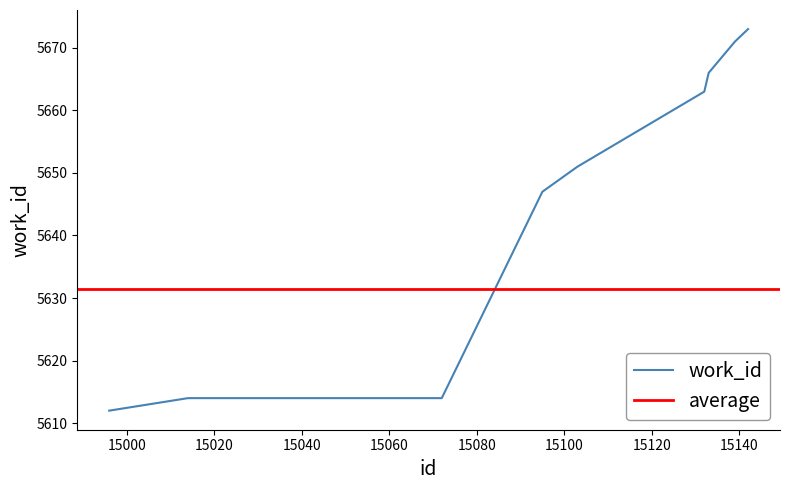

What is the ratio of the value at 15040 to the value at 15000?

1.0